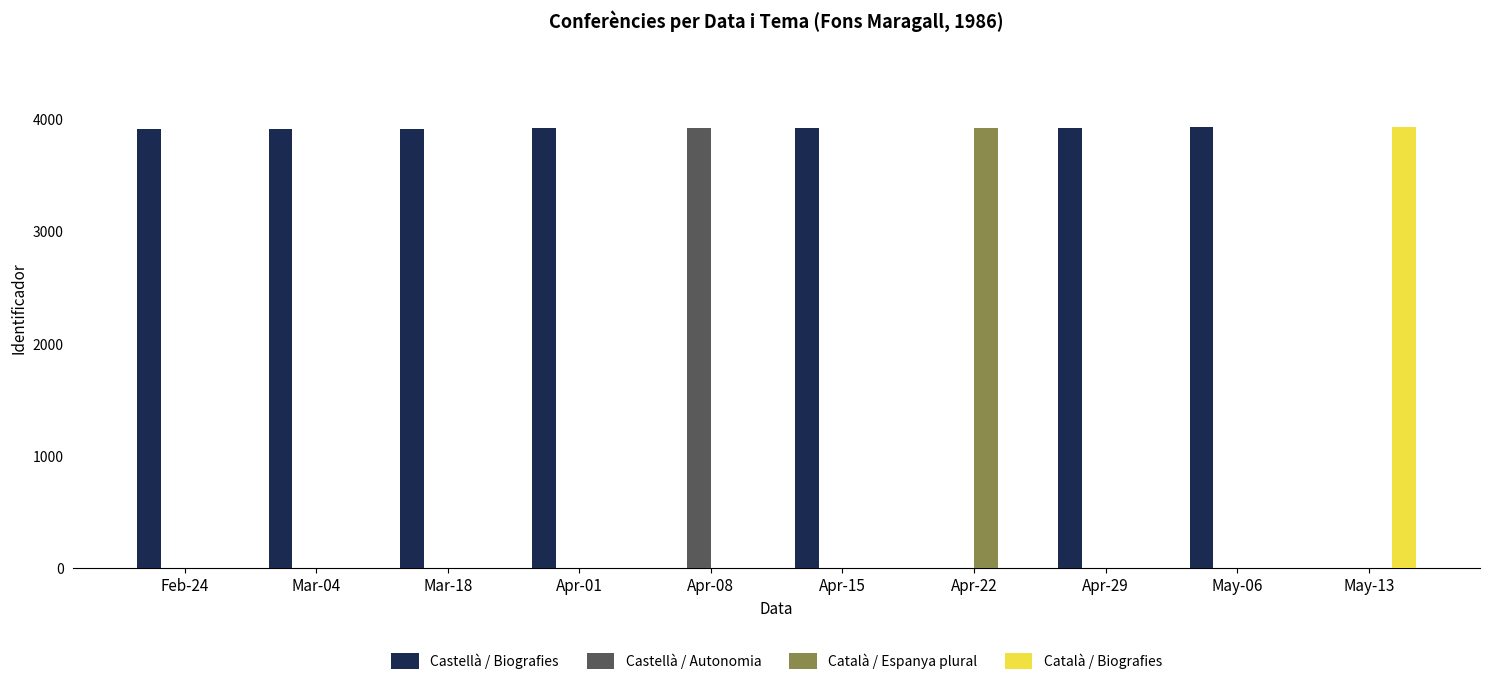

The value of Català / Biografies at Feb-24 is 0. True or false?

True